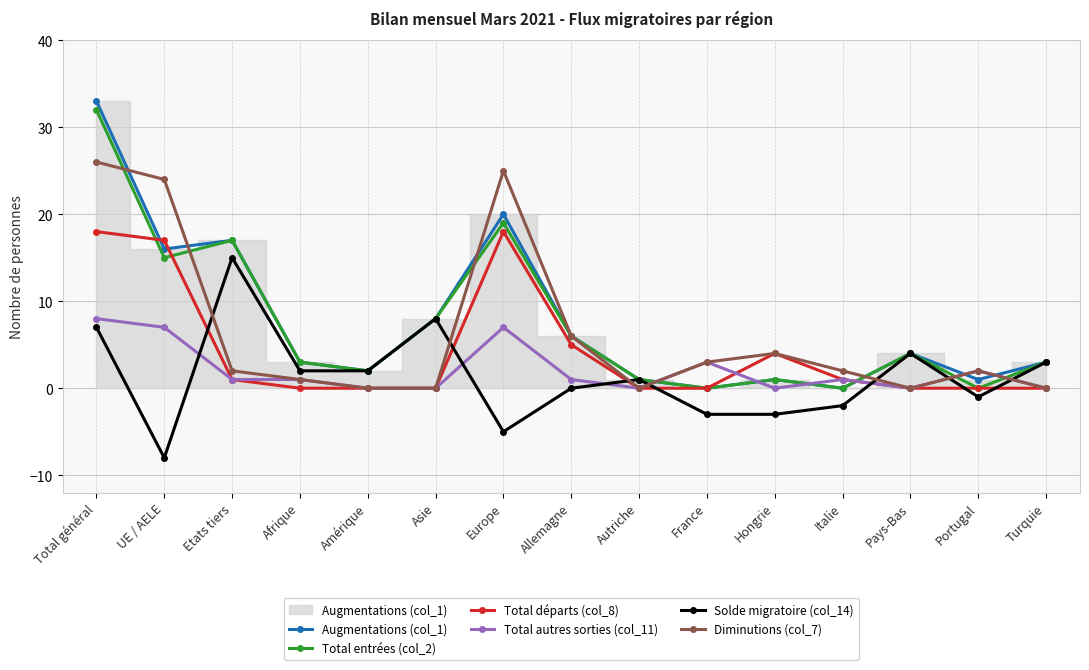

True or false: Total entrées (col_2) and Diminutions (col_7) intersect in this chart.

True